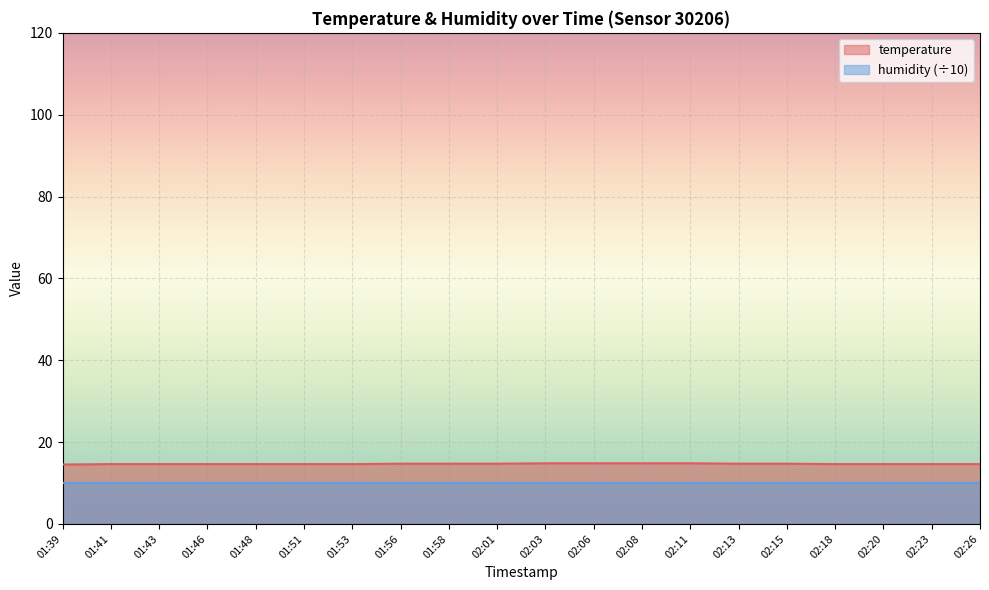

Rank the categories by value from lowest to highest.

01:39, 01:41, 01:43, 01:46, 01:48, 01:51, 01:53, 02:18, 02:20, 02:23, 02:26, 01:56, 01:58, 02:01, 02:13, 02:15, 02:03, 02:06, 02:08, 02:11